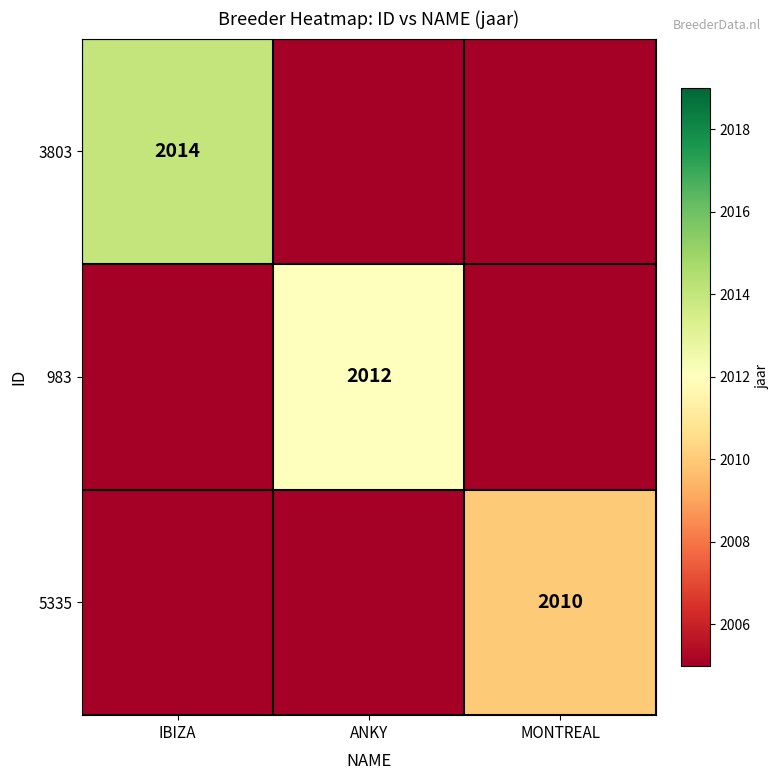

What is the greatest value displayed?

2014